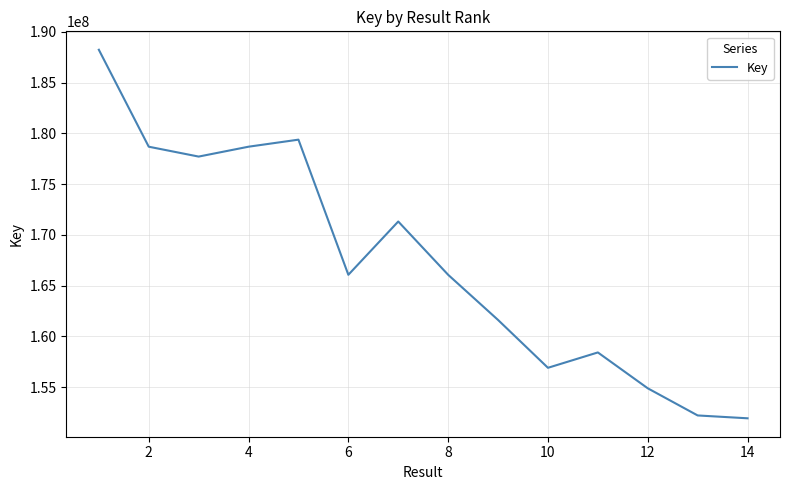

What is the average value?

167298311